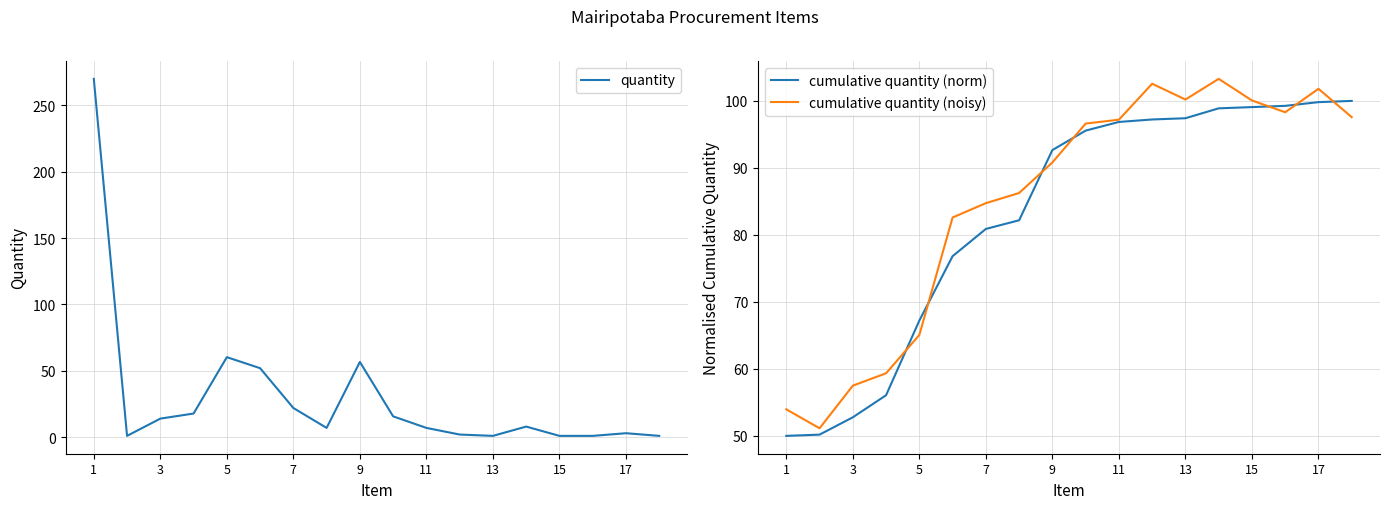

How many series are shown in this chart?

3